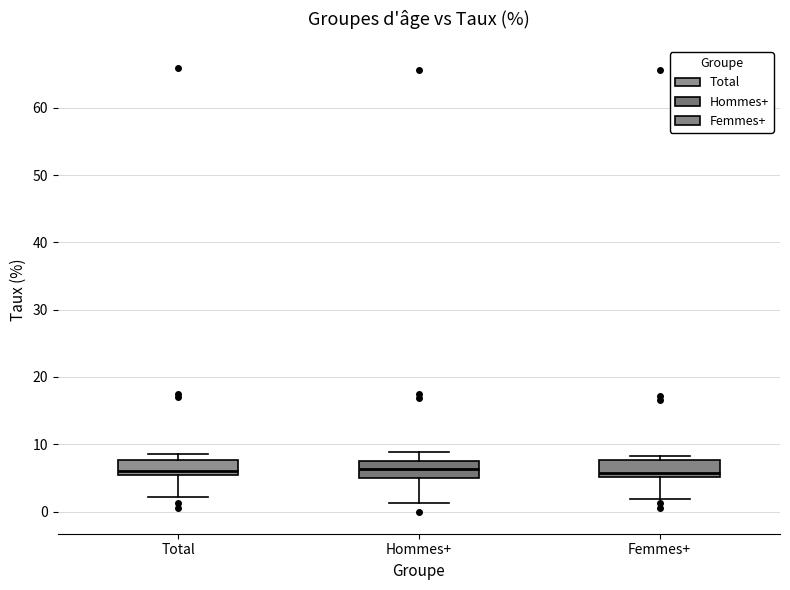

Reading left to right, transcribe this box plot: for each box, give where its median line is, the range the box spans, and where its two whiskers end, as read against the y-axis. The values are not printed on the chart, so give them approximately, as read against the axis.

Total: median 6, box 5 to 8, whiskers 2 to 9
Hommes+: median 6, box 5 to 8, whiskers 1 to 9
Femmes+: median 6, box 5 to 8, whiskers 2 to 8 (just above the box's upper edge)